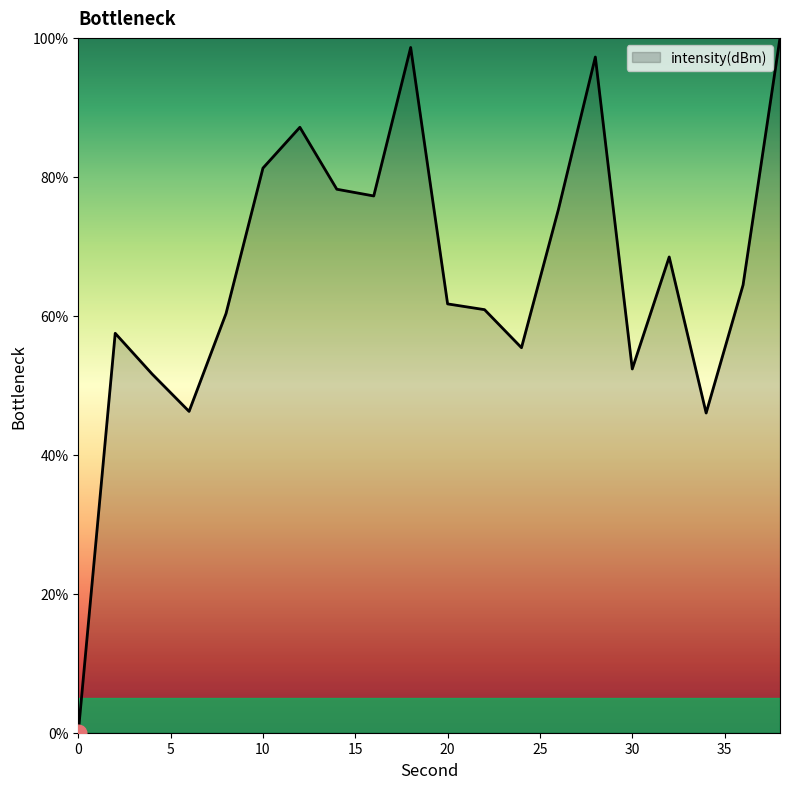

What is the difference between the maximum and minimum values?

100.0